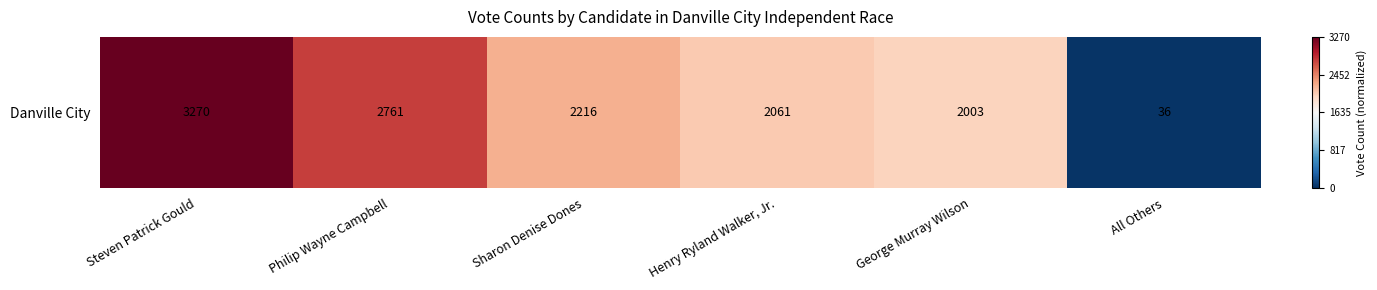

What is the sum of the values at George Murray Wilson and All Others?

-0.4